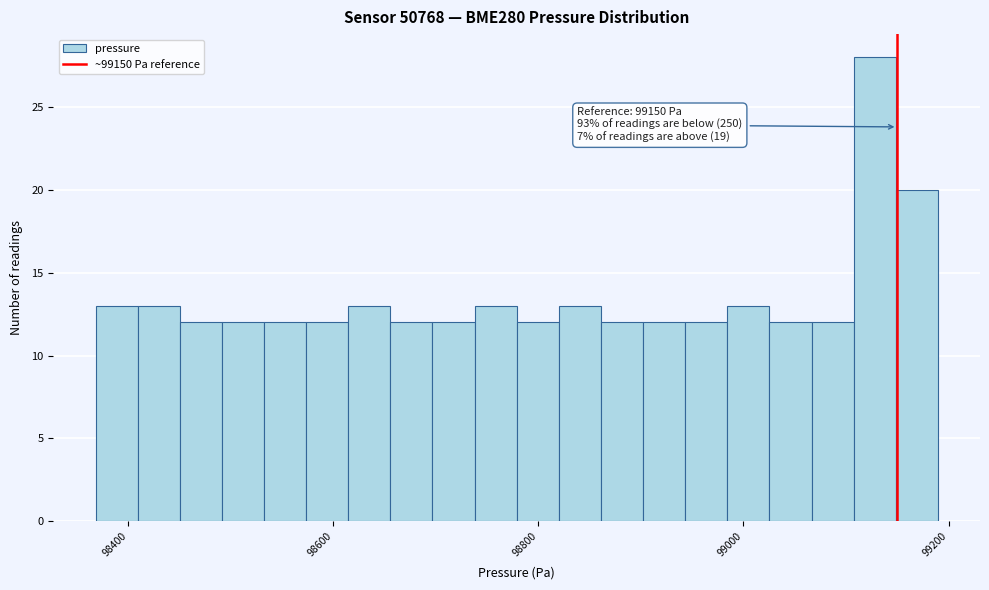

Read against the x-axis, roughly where is the centre of the tallest bar?

99120